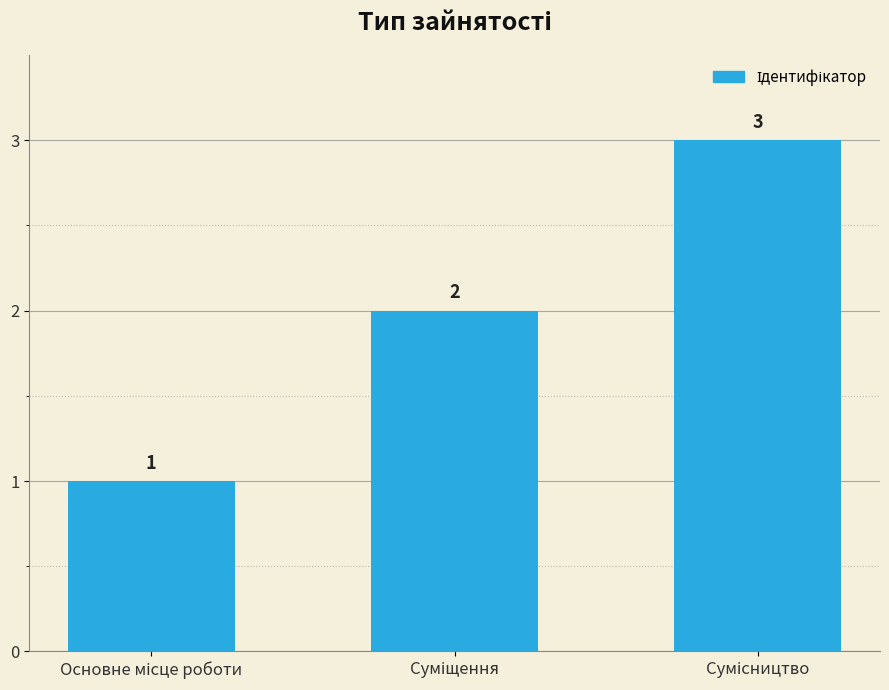

Count the values in the range 1 to 3.

3